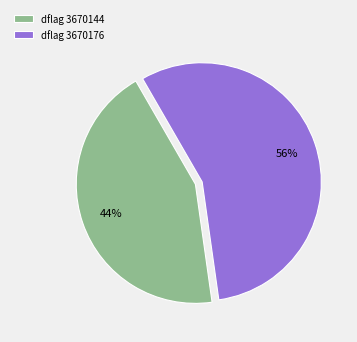

Is the sum of dflag 3670144 and dflag 3670176 greater than half?

Yes